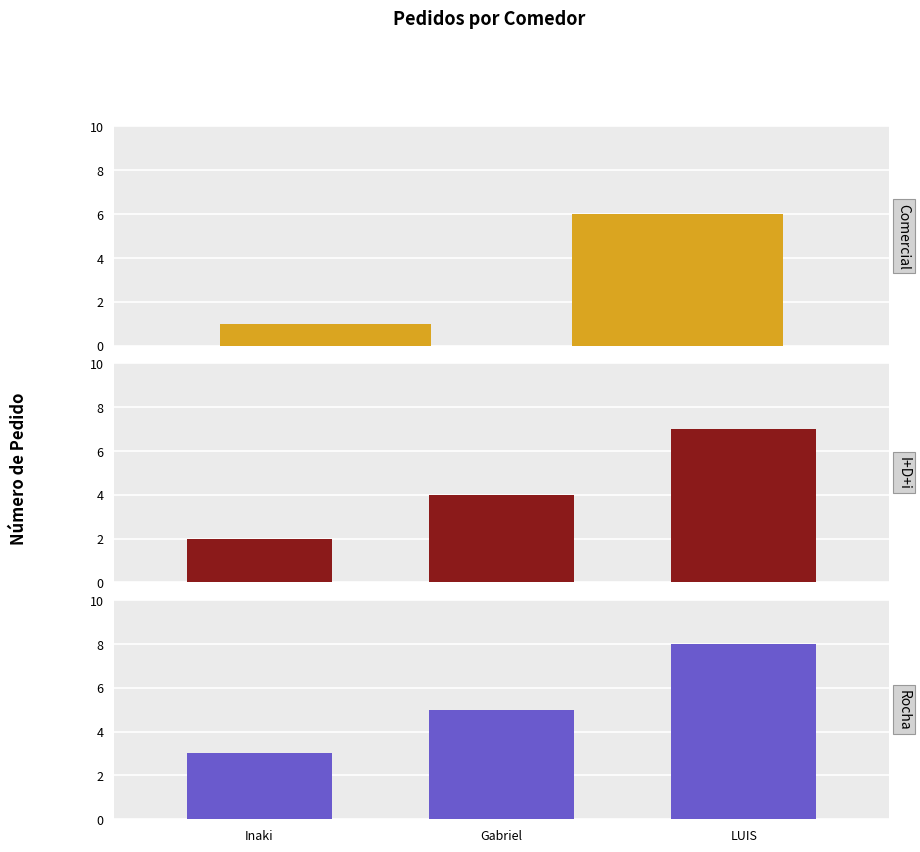

The comedor I+D+i series shows 2 at Inaki. True or false?

True